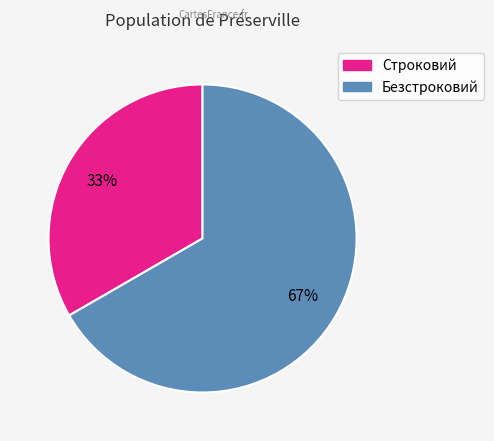

Is there any slice that represents more than half of the pie?

Yes